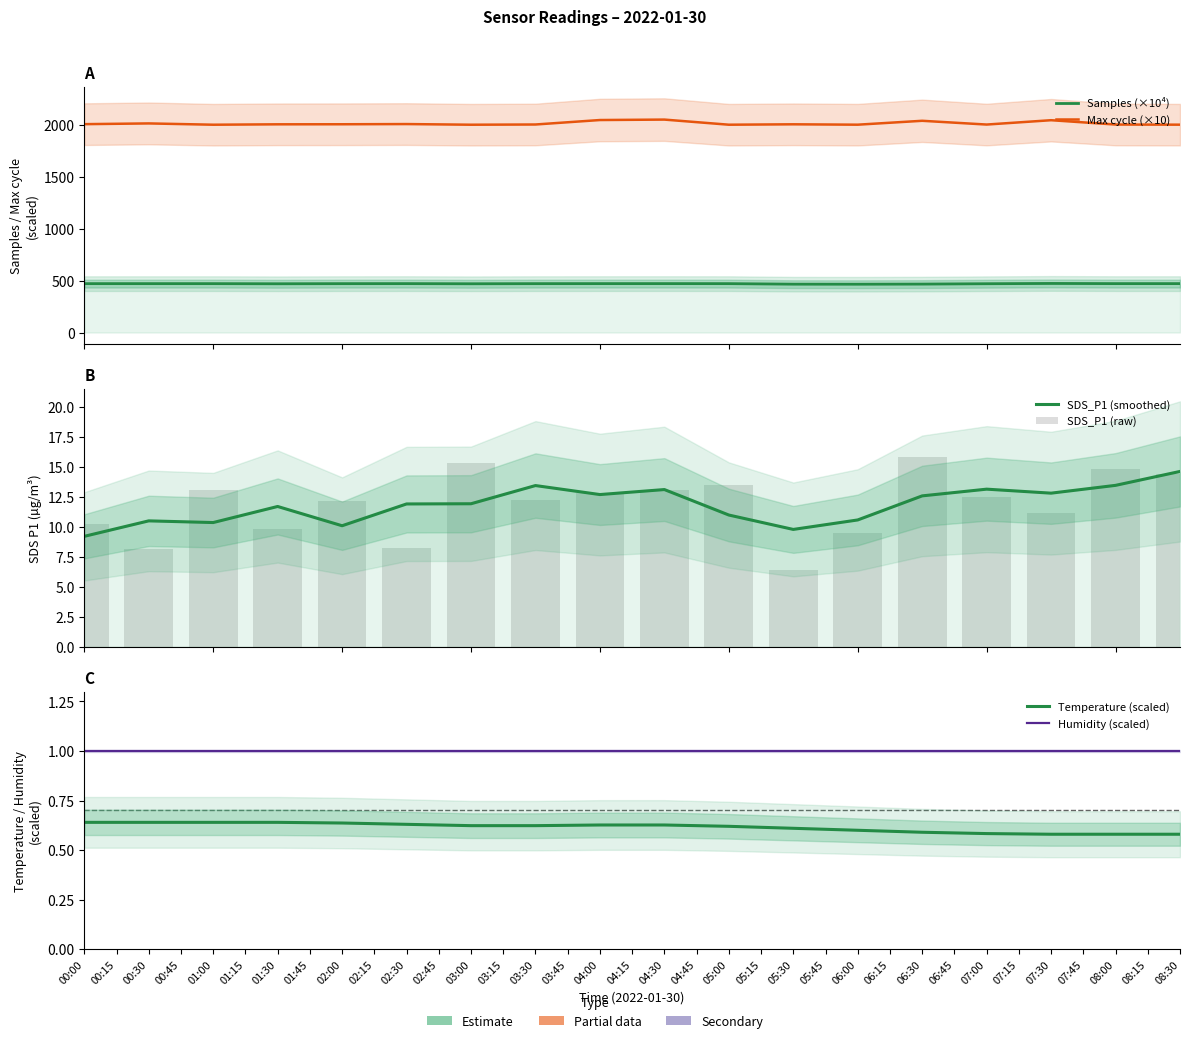

What value does the Temperature (scaled) series have at 03:00?

0.6